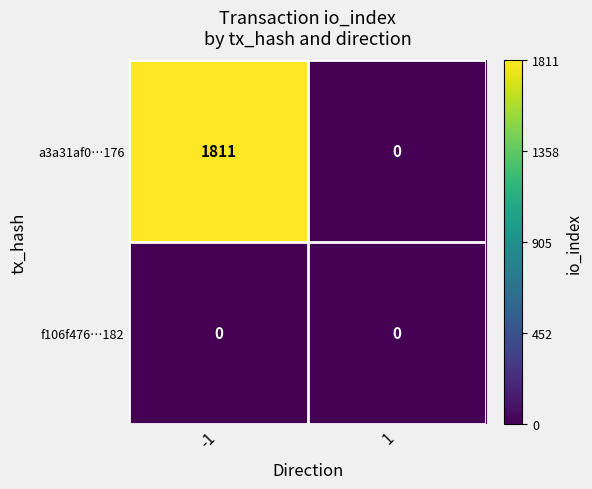

Reading right to left, extract all data points from this chart.

a3a31af0…176: 0	1811
f106f476…182: 0	0